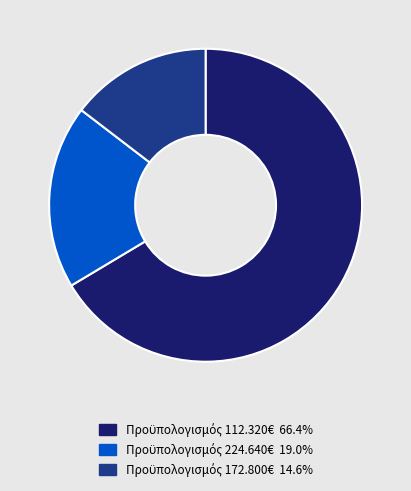

Is there any slice that represents more than half of the pie?

Yes